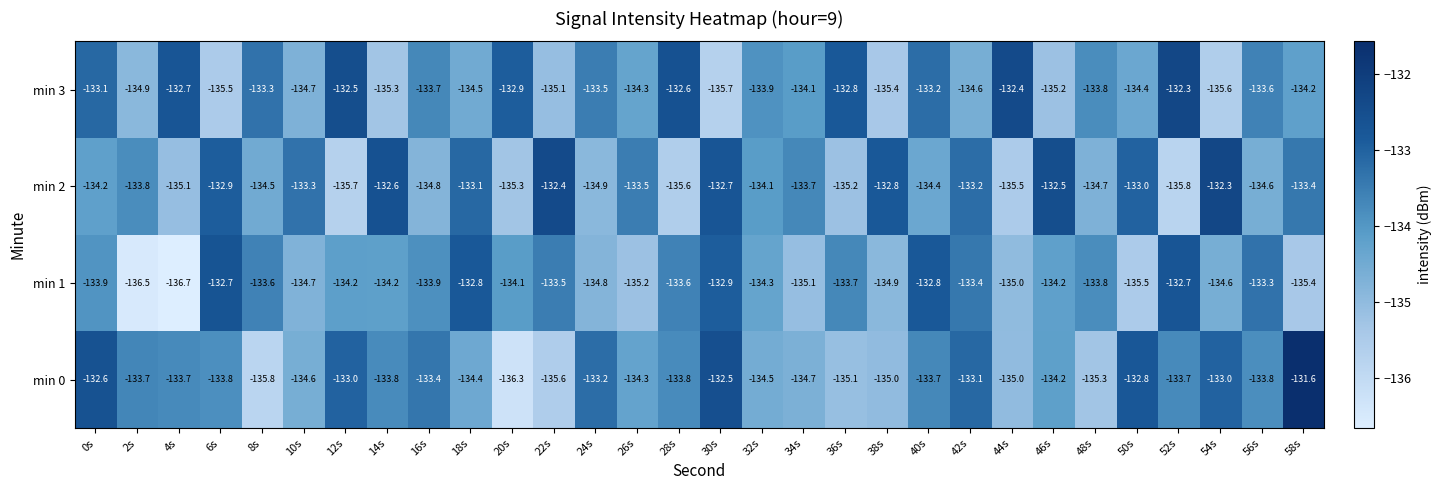

Which series has the largest total across all categories?

min 2